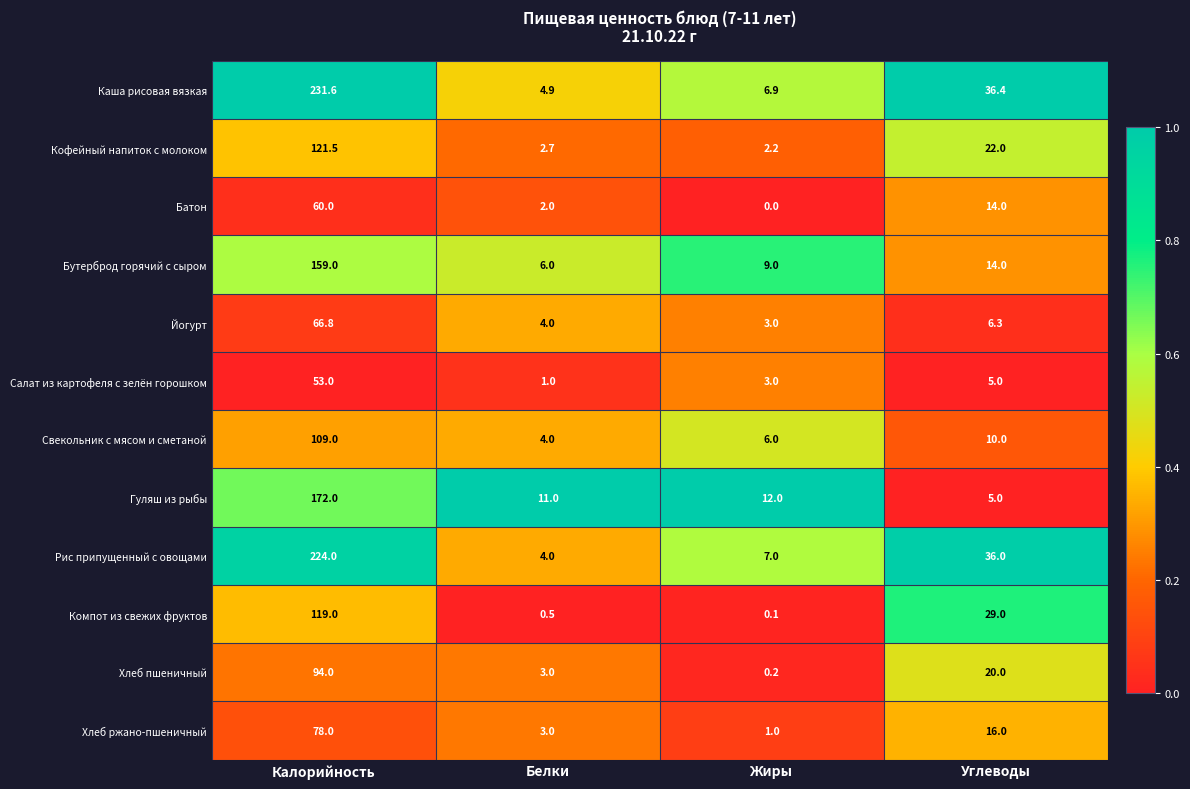

Which series has the widest spread of values?

Каша рисовая вязкая